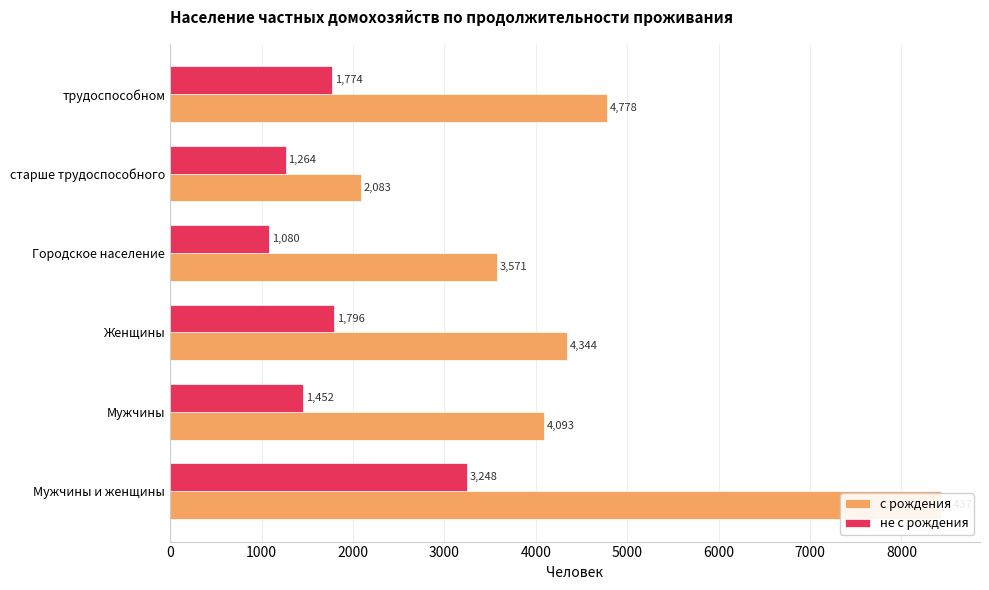

Reading right to left, list all the values displayed in this chart.

с рождения: 4778	2083	3571	4344	4093	8437
не с рождения: 1774	1264	1080	1796	1452	3248